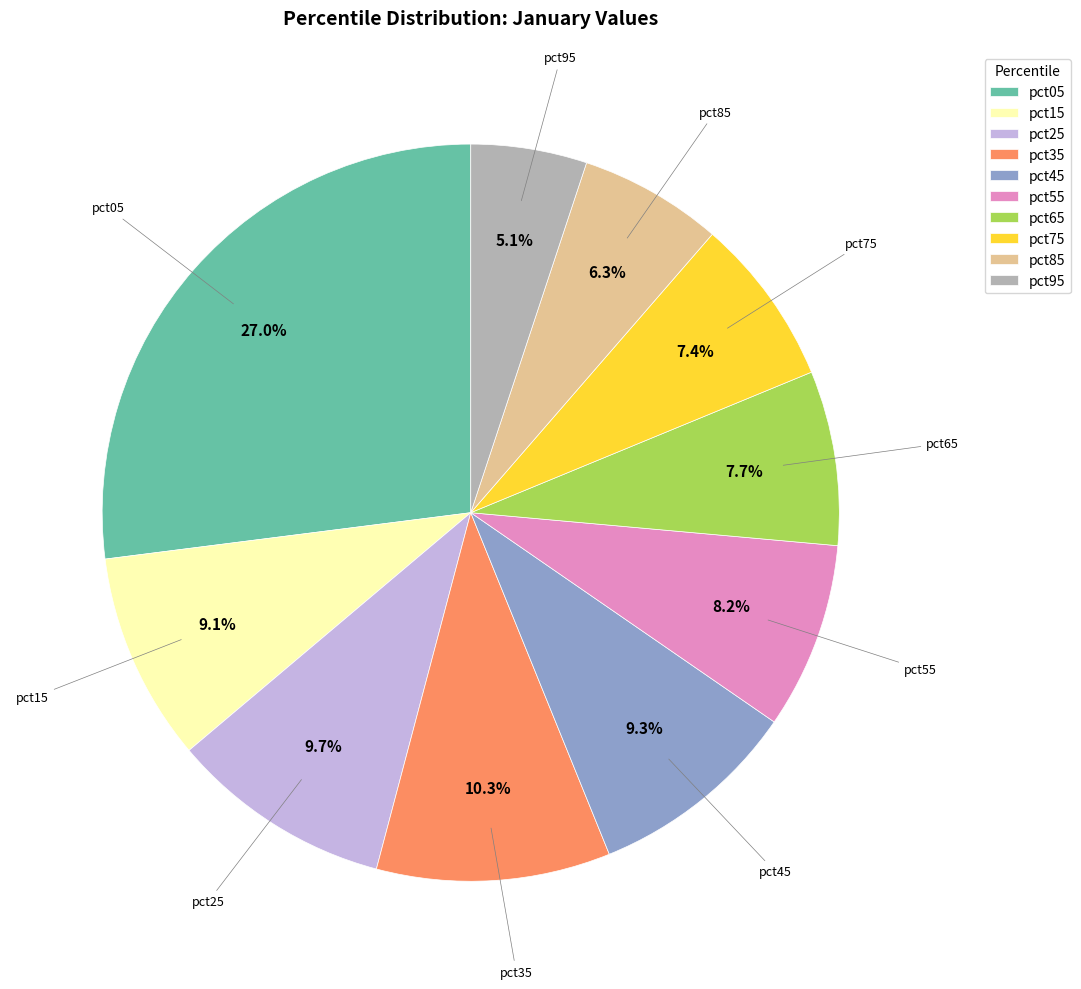

To the nearest percent, what is the difference between the largest and smallest slice percentages?

22%